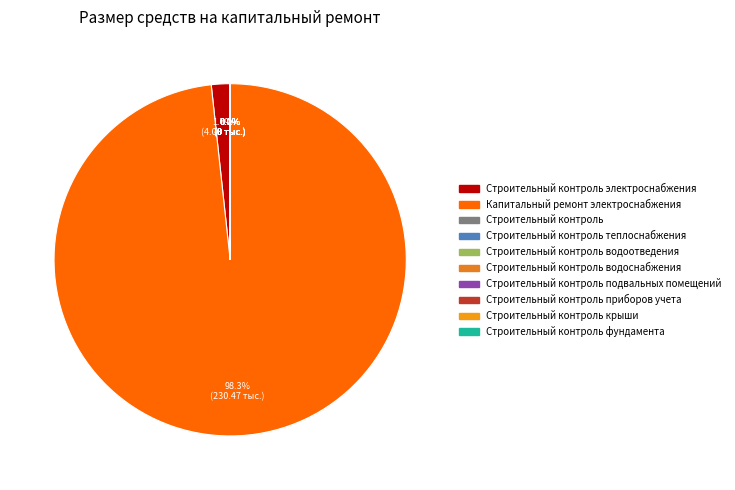

To the nearest percent, what is the difference between the largest and smallest slice percentages?

98%